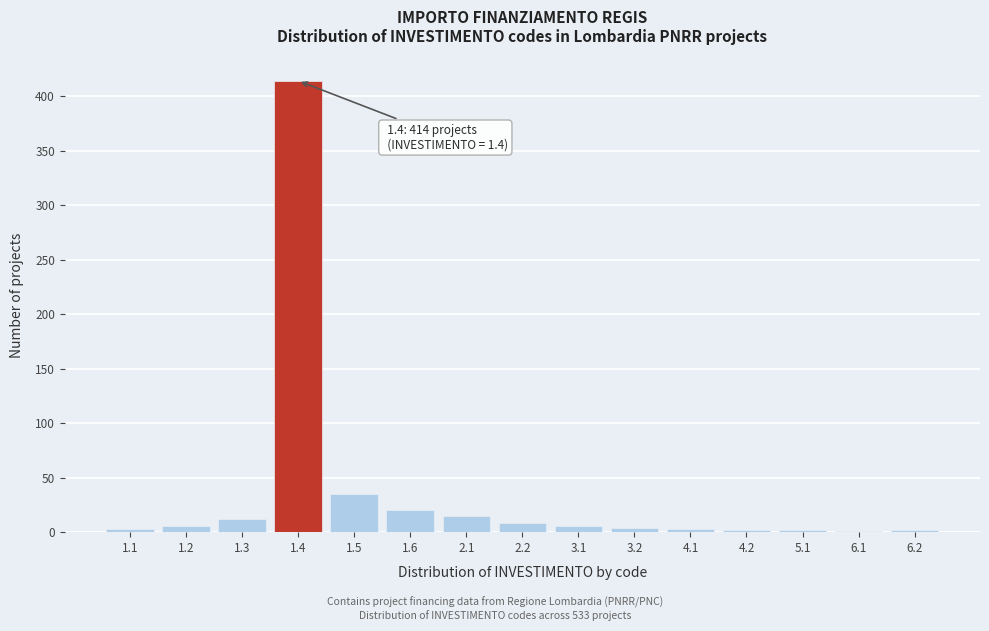

What is the greatest value displayed?

414